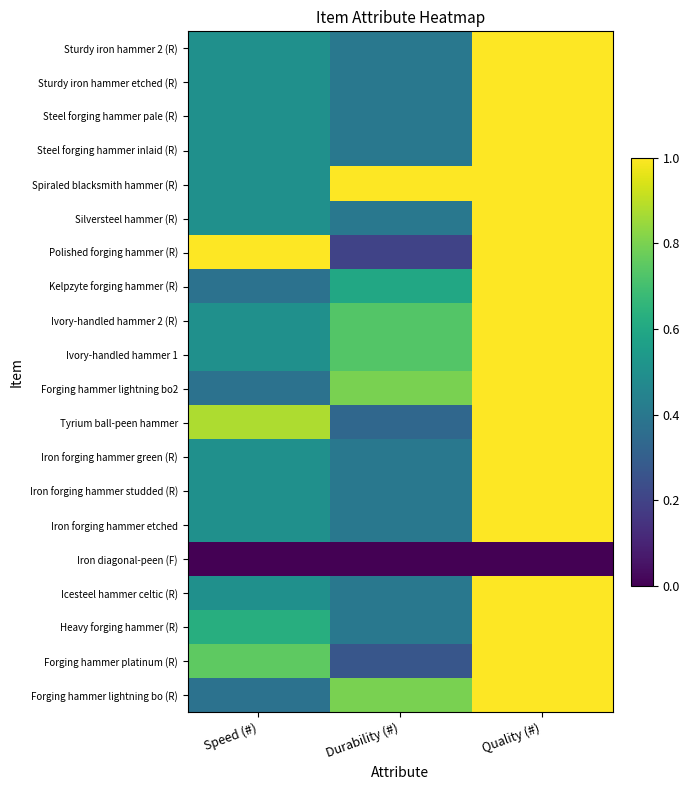

What is the difference between the highest and lowest values at Durability (#)?

1.0